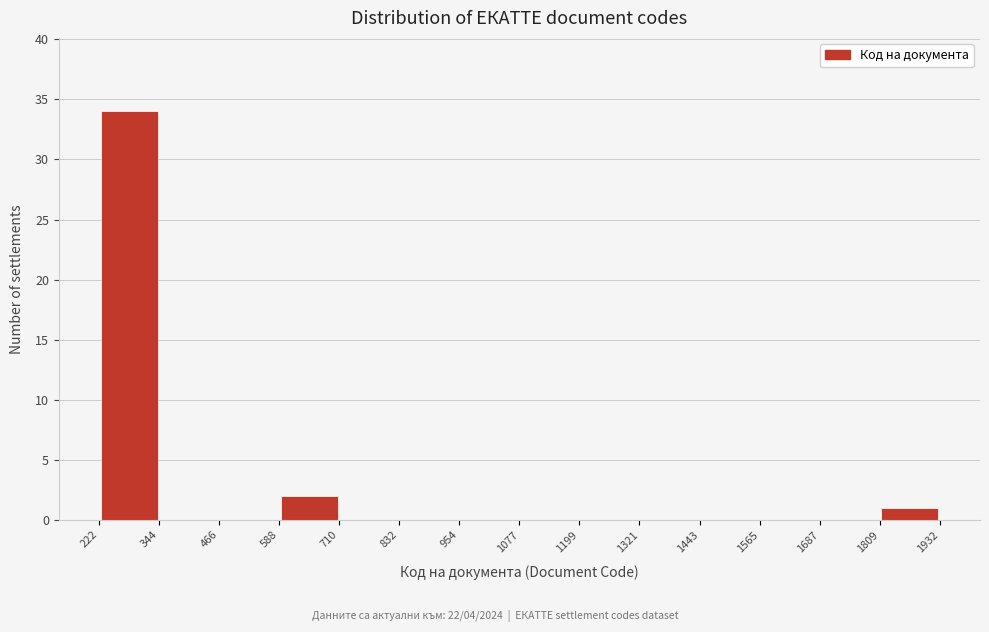

Reading left to right, list every bar in this chart as the range it spans on the x-axis followed by its height. The values are not printed on the chart, so give them approximately, as read against the axis.

222 to 344: 34
344 to 466: 0
466 to 588: 0
588 to 710: 2
710 to 832: 0
832 to 954: 0
954 to 1077: 0
1077 to 1199: 0
1199 to 1321: 0
1321 to 1443: 0
1443 to 1565: 0
1565 to 1687: 0
1687 to 1809: 0
1809 to 1932: 1